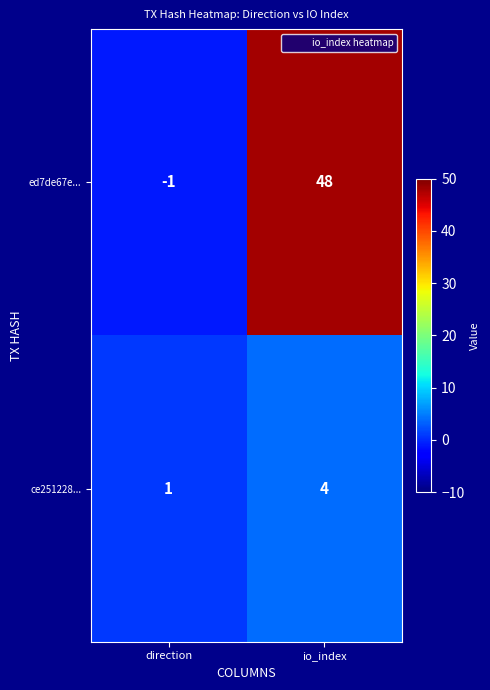

At which category is the sum across all series the highest?

io_index